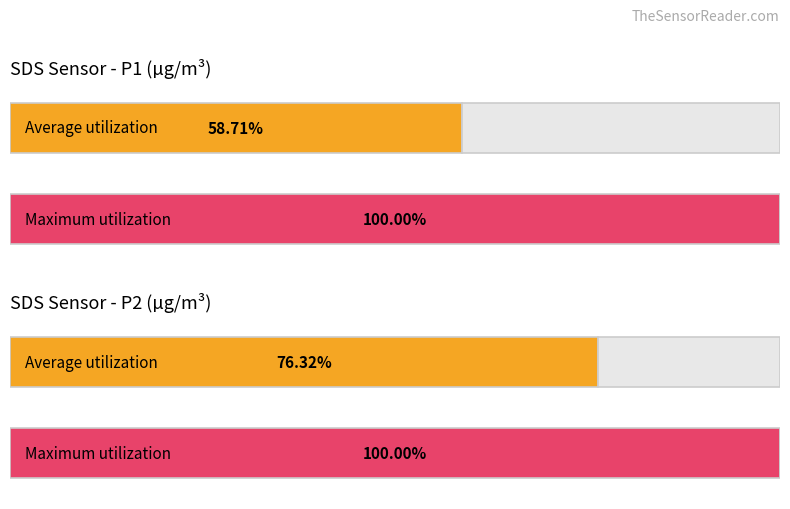

Between 6 and 7, which series saw the biggest shift?

Average utilization